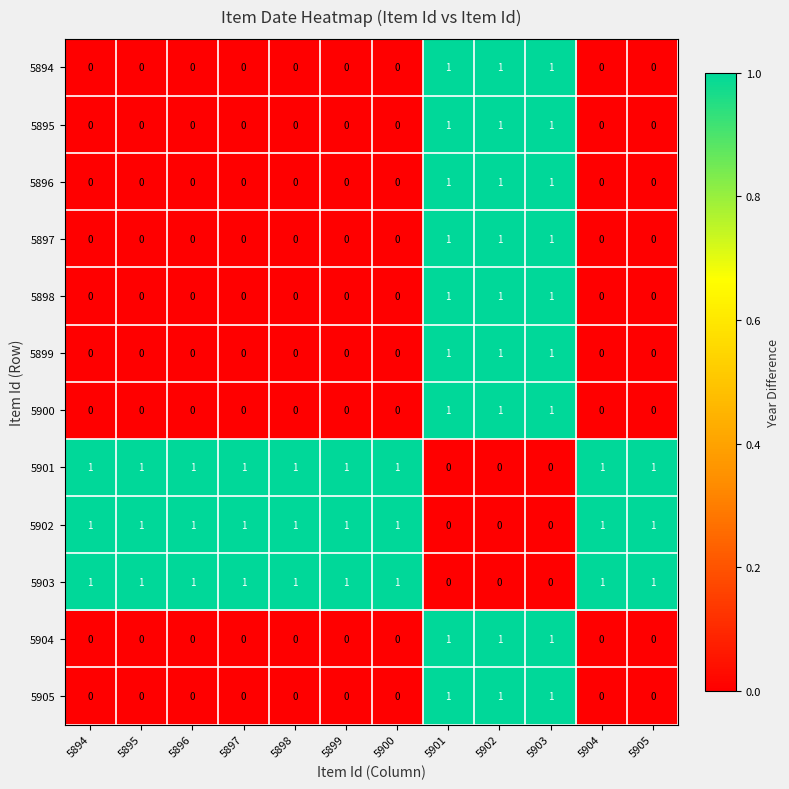

Is it true that 5897 equals 1 at 5895?

False